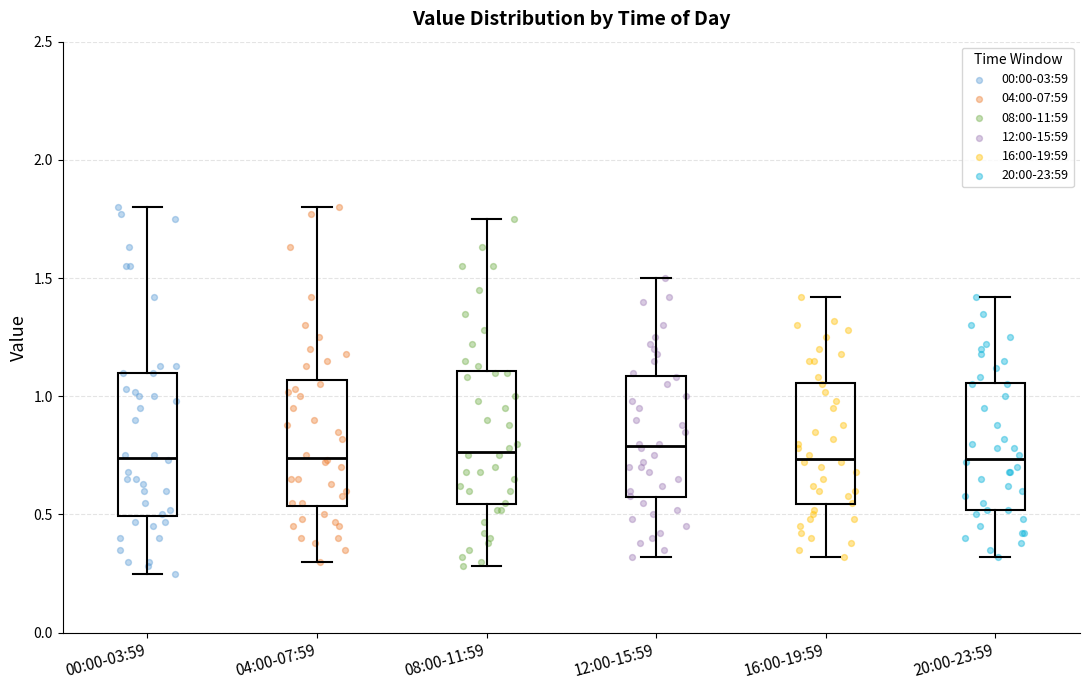

Reading left to right, read every box against the y-axis: the position of its median line, the range the box covers, and the ends of its whiskers. The values are not printed on the chart, so give them approximately, as read against the axis.

00:00-03:59: median 0.75, box 0.50 to 1.10, whiskers 0.25 to 1.80
04:00-07:59: median 0.75, box 0.55 to 1.05, whiskers 0.30 to 1.80
08:00-11:59: median 0.75, box 0.55 to 1.10, whiskers 0.30 to 1.75
12:00-15:59: median 0.80, box 0.55 to 1.10, whiskers 0.30 to 1.50
16:00-19:59: median 0.75, box 0.55 to 1.05, whiskers 0.30 to 1.40
20:00-23:59: median 0.75, box 0.50 to 1.05, whiskers 0.30 to 1.40